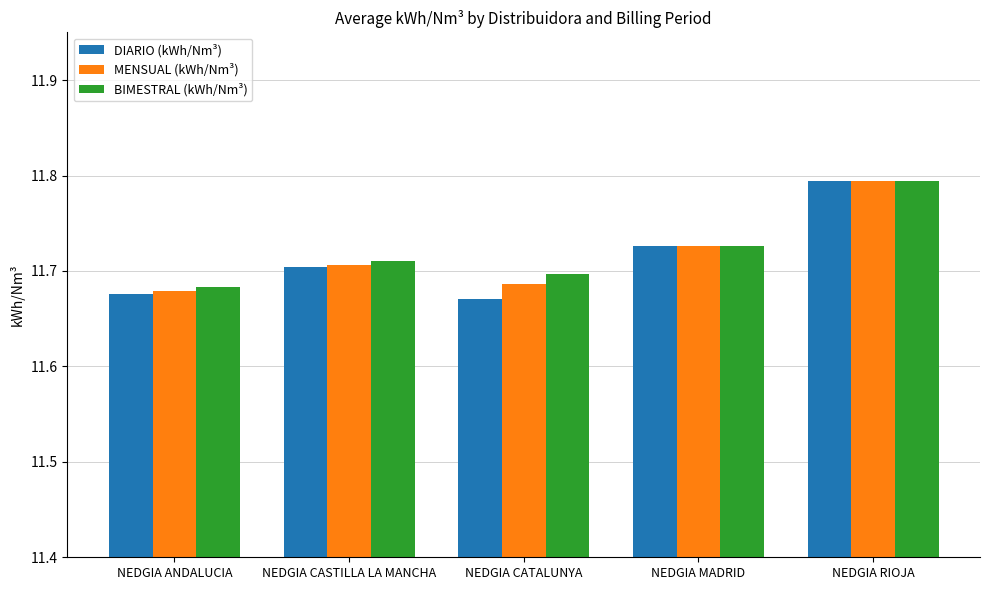

Is the value of DIARIO (kWh/Nm³) at NEDGIA CASTILLA LA MANCHA greater than the value of BIMESTRAL (kWh/Nm³) at NEDGIA ANDALUCIA?

Yes